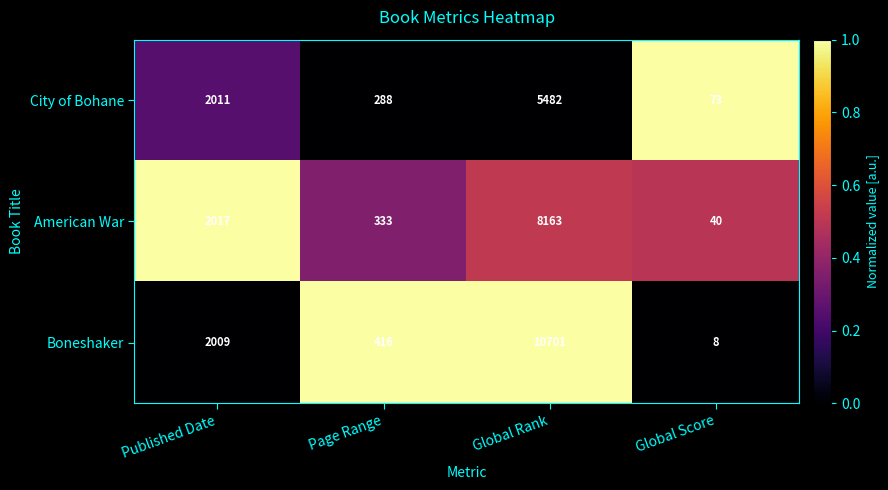

True or false: American War has a value of 53 at Global Score.

False